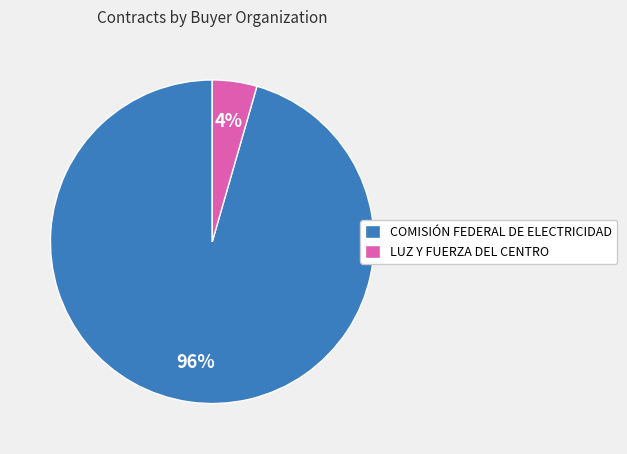

Which slice is the largest?

COMISIÓN FEDERAL DE ELECTRICIDAD